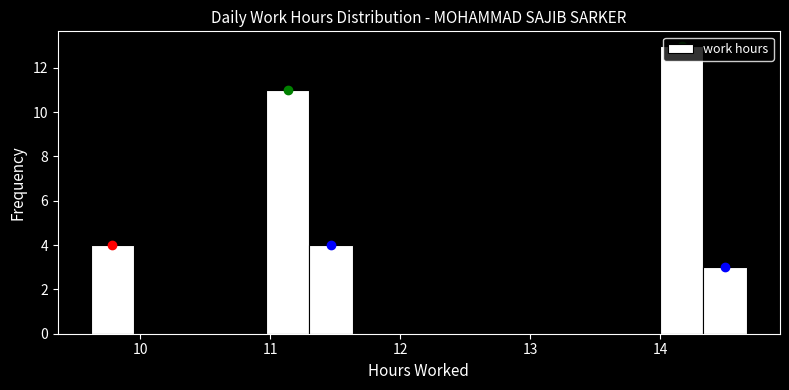

Read against the x-axis, roughly where is the centre of the tallest bar?

14.2